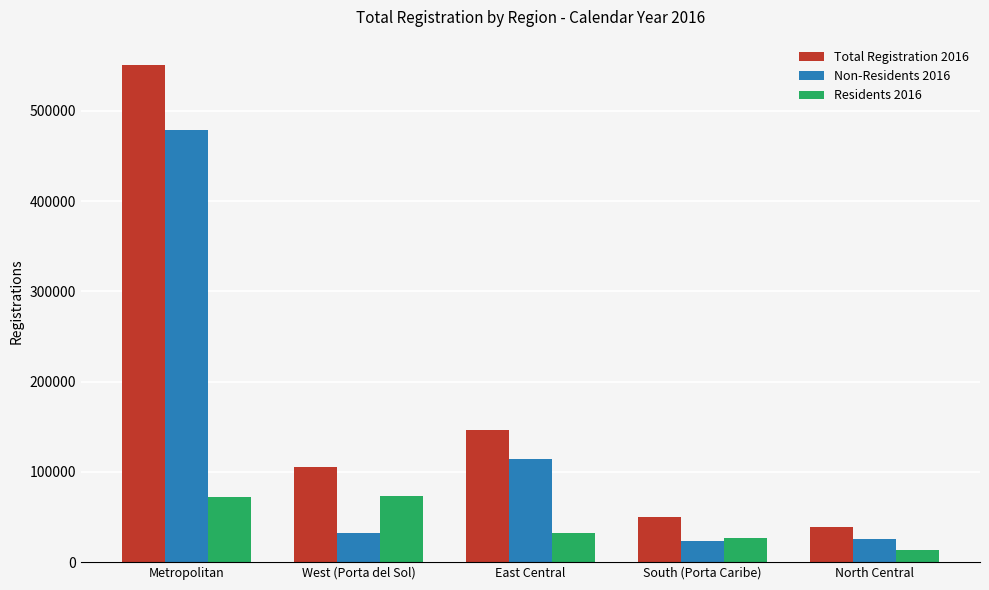

At how many categories does at least one series exceed 65813?

3